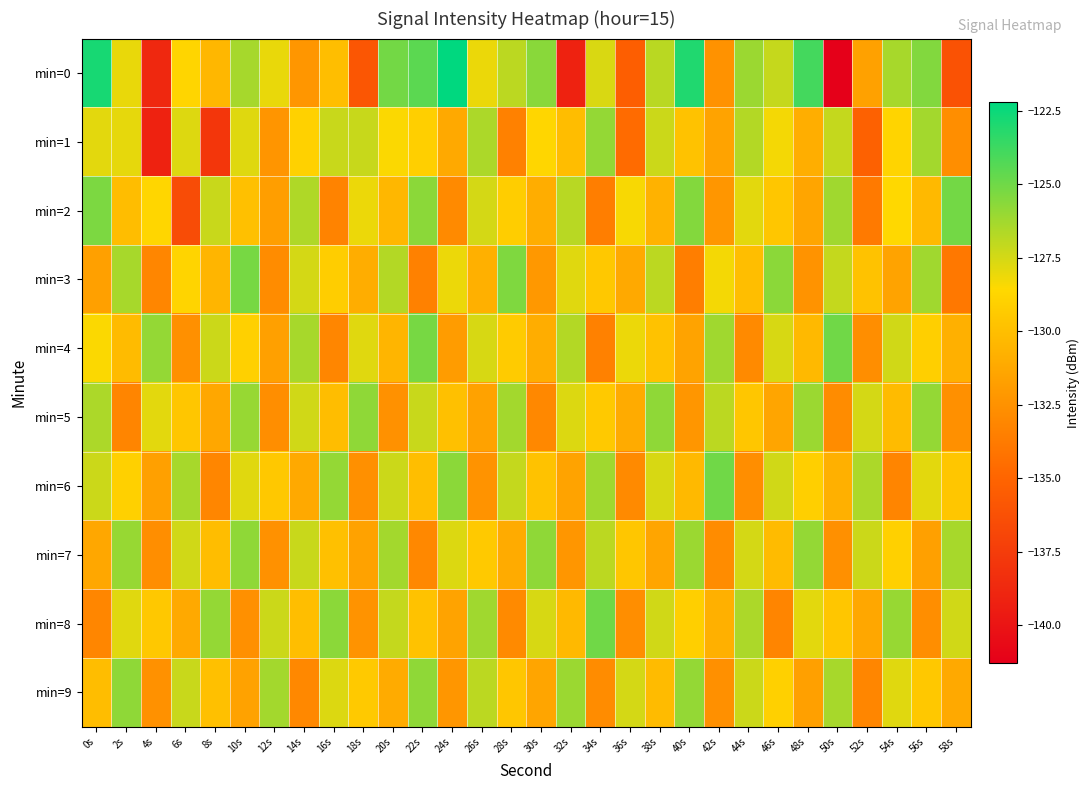

Reading left to right, transcribe all the data shown in this chart.

min=0: 0s=-122.8	2s=-128.0	4s=-138.8	6s=-128.7	8s=-130.4	10s=-126.4	12s=-128.0	14s=-132.3	16s=-130.0	18s=-135.9	20s=-125.1	22s=-124.5	24s=-122.2	26s=-128.1	28s=-126.9	30s=-125.6	32s=-139.1	34s=-127.6	36s=-135.4	38s=-126.9	40s=-123.1	42s=-132.5	44s=-126.1	46s=-127.1	48s=-123.9	50s=-141.3	52s=-131.6	54s=-126.4	56s=-125.5	58s=-136.1
min=1: 0s=-127.9	2s=-128.0	4s=-139.1	6s=-127.7	8s=-137.9	10s=-127.8	12s=-132.3	14s=-129.0	16s=-127.2	18s=-127.2	20s=-128.5	22s=-129.1	24s=-131.2	26s=-126.5	28s=-133.4	30s=-128.7	32s=-130.1	34s=-125.9	36s=-134.6	38s=-127.3	40s=-129.8	42s=-131.5	44s=-126.7	46s=-128.3	48s=-130.9	50s=-127.1	52s=-135.2	54s=-128.8	56s=-126.3	58s=-132.7
min=2: 0s=-125.3	2s=-130.1	4s=-128.7	6s=-136.5	8s=-127.2	10s=-129.9	12s=-131.8	14s=-126.6	16s=-133.3	18s=-128.1	20s=-130.4	22s=-125.7	24s=-132.9	26s=-127.5	28s=-129.2	30s=-131.0	32s=-126.8	34s=-133.6	36s=-128.4	38s=-130.7	40s=-125.5	42s=-132.2	44s=-127.9	46s=-129.6	48s=-131.4	50s=-126.2	52s=-133.8	54s=-128.6	56s=-130.3	58s=-125.1
min=3: 0s=-131.7	2s=-126.4	4s=-133.1	6s=-128.8	8s=-130.5	10s=-125.2	12s=-132.8	14s=-127.5	16s=-129.2	18s=-131.0	20s=-126.7	22s=-133.4	24s=-128.1	26s=-130.8	28s=-125.4	30s=-132.1	32s=-127.8	34s=-129.5	36s=-131.2	38s=-126.9	40s=-133.6	42s=-128.3	44s=-130.0	46s=-125.7	48s=-132.4	50s=-127.1	52s=-129.8	54s=-131.5	56s=-126.2	58s=-133.9
min=4: 0s=-128.5	2s=-130.2	4s=-125.9	6s=-132.6	8s=-127.3	10s=-129.0	12s=-131.7	14s=-126.4	16s=-133.1	18s=-127.8	20s=-130.5	22s=-125.2	24s=-131.9	26s=-127.6	28s=-129.3	30s=-131.0	32s=-126.7	34s=-133.4	36s=-128.1	38s=-129.8	40s=-131.5	42s=-126.2	44s=-132.9	46s=-127.6	48s=-130.3	50s=-125.0	52s=-132.7	54s=-127.4	56s=-129.1	58s=-130.8
min=5: 0s=-126.5	2s=-133.2	4s=-127.9	6s=-129.6	8s=-131.3	10s=-126.0	12s=-132.7	14s=-127.4	16s=-130.1	18s=-125.8	20s=-132.5	22s=-127.2	24s=-129.9	26s=-131.6	28s=-126.3	30s=-133.0	32s=-127.7	34s=-129.4	36s=-131.1	38s=-125.8	40s=-132.2	42s=-126.9	44s=-129.6	46s=-131.4	48s=-126.1	50s=-132.8	52s=-127.5	54s=-130.2	56s=-125.9	58s=-132.6
min=6: 0s=-127.3	2s=-129.0	4s=-131.7	6s=-126.4	8s=-133.1	10s=-127.8	12s=-129.5	14s=-131.2	16s=-125.9	18s=-132.6	20s=-127.3	22s=-130.0	24s=-125.7	26s=-132.4	28s=-127.1	30s=-129.8	32s=-131.5	34s=-126.2	36s=-132.9	38s=-127.6	40s=-130.3	42s=-125.0	44s=-132.7	46s=-127.4	48s=-129.1	50s=-130.8	52s=-126.5	54s=-133.2	56s=-127.9	58s=-129.6
min=7: 0s=-131.3	2s=-126.0	4s=-132.7	6s=-127.4	8s=-130.1	10s=-125.8	12s=-132.5	14s=-127.2	16s=-129.9	18s=-131.6	20s=-126.3	22s=-133.0	24s=-127.7	26s=-129.4	28s=-131.1	30s=-125.8	32s=-132.2	34s=-126.9	36s=-129.6	38s=-131.4	40s=-126.1	42s=-132.8	44s=-127.5	46s=-130.2	48s=-125.9	50s=-132.6	52s=-127.3	54s=-129.0	56s=-131.7	58s=-126.4
min=8: 0s=-133.1	2s=-127.8	4s=-129.5	6s=-131.2	8s=-125.9	10s=-132.6	12s=-127.3	14s=-130.0	16s=-125.7	18s=-132.4	20s=-127.1	22s=-129.8	24s=-131.5	26s=-126.2	28s=-132.9	30s=-127.6	32s=-130.3	34s=-125.0	36s=-132.7	38s=-127.4	40s=-129.1	42s=-130.8	44s=-126.5	46s=-133.2	48s=-127.9	50s=-129.6	52s=-131.3	54s=-126.0	56s=-132.7	58s=-127.4
min=9: 0s=-130.1	2s=-125.8	4s=-132.5	6s=-127.2	8s=-129.9	10s=-131.6	12s=-126.3	14s=-133.0	16s=-127.7	18s=-129.4	20s=-131.1	22s=-125.8	24s=-132.2	26s=-126.9	28s=-129.6	30s=-131.4	32s=-126.1	34s=-132.8	36s=-127.5	38s=-130.2	40s=-125.9	42s=-132.6	44s=-127.3	46s=-129.0	48s=-131.7	50s=-126.4	52s=-133.1	54s=-127.8	56s=-129.5	58s=-131.2